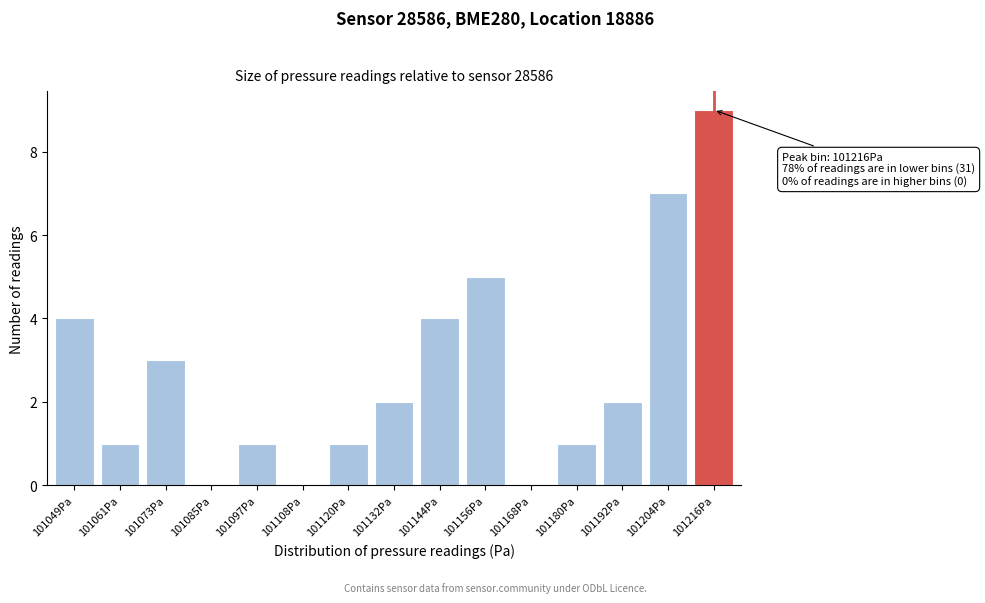

Reading left to right, extract all data points from this chart.

101049Pa=4	101061Pa=1	101073Pa=3	101085Pa=0	101097Pa=1	101108Pa=0	101120Pa=1	101132Pa=2	101144Pa=4	101156Pa=5	101168Pa=0	101180Pa=1	101192Pa=2	101204Pa=7	101216Pa=9